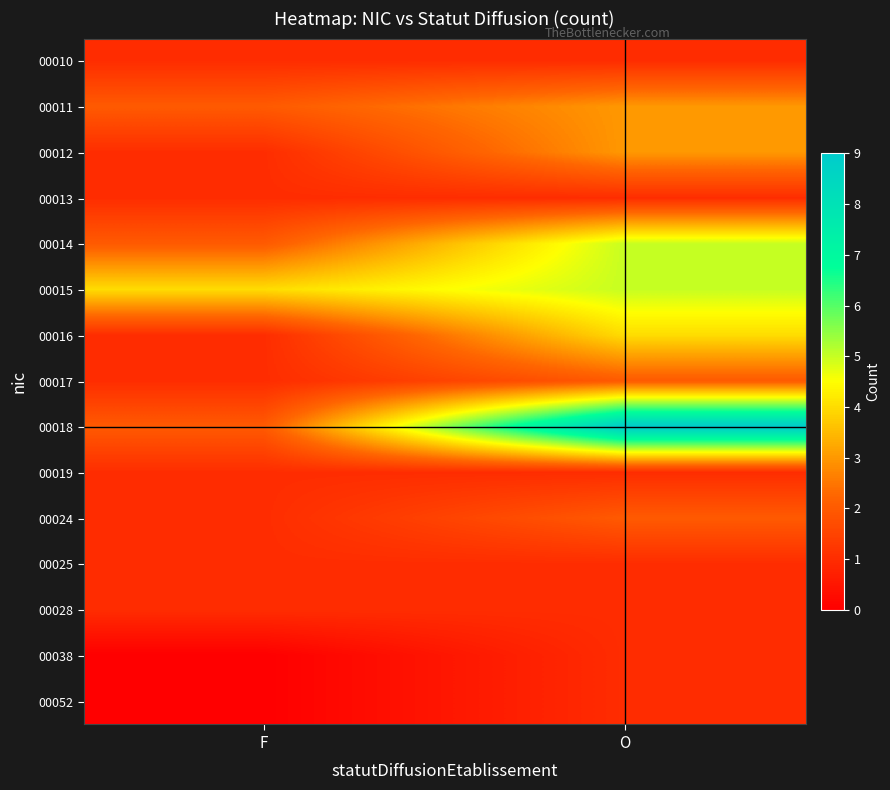

What is the spread (max minus min) of values at F?

4